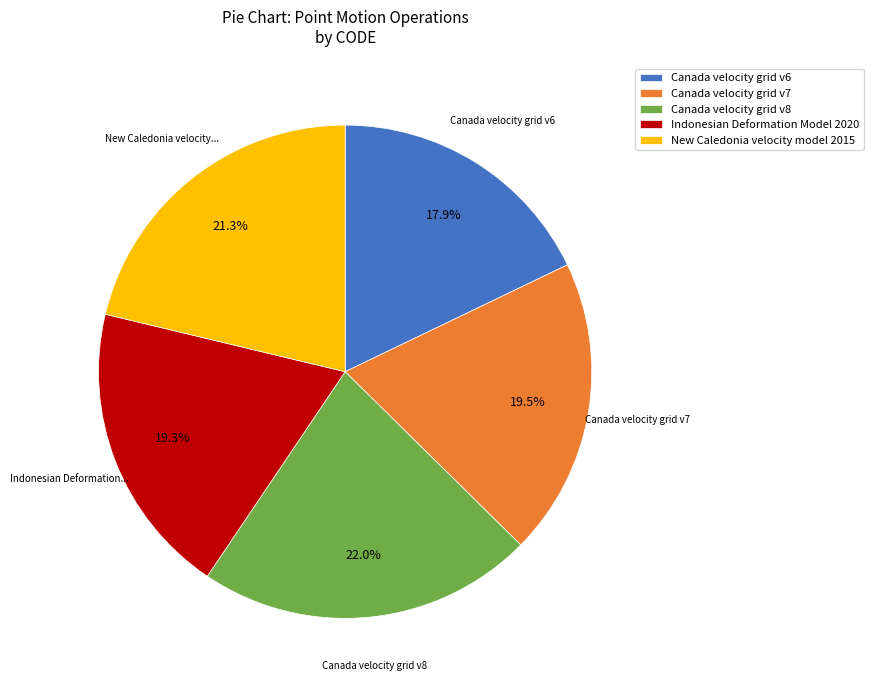

Which has a higher value, Canada velocity grid v8 or Indonesian Deformation Model 2020?

Canada velocity grid v8